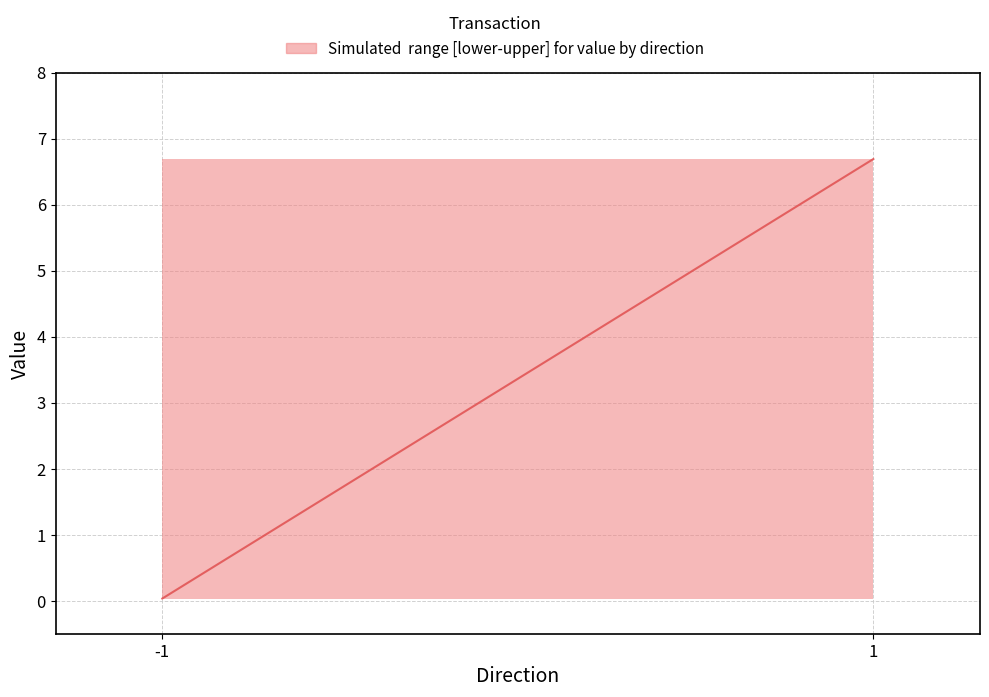

What is the average value?

3.4